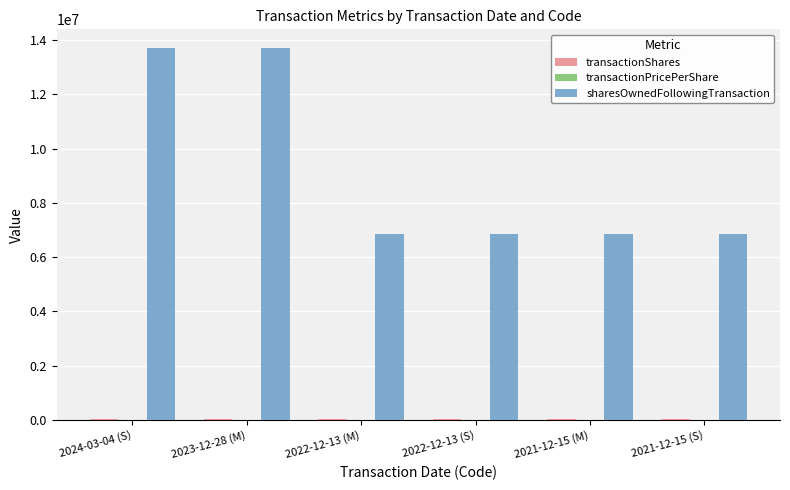

How many groups of bars are there?

6